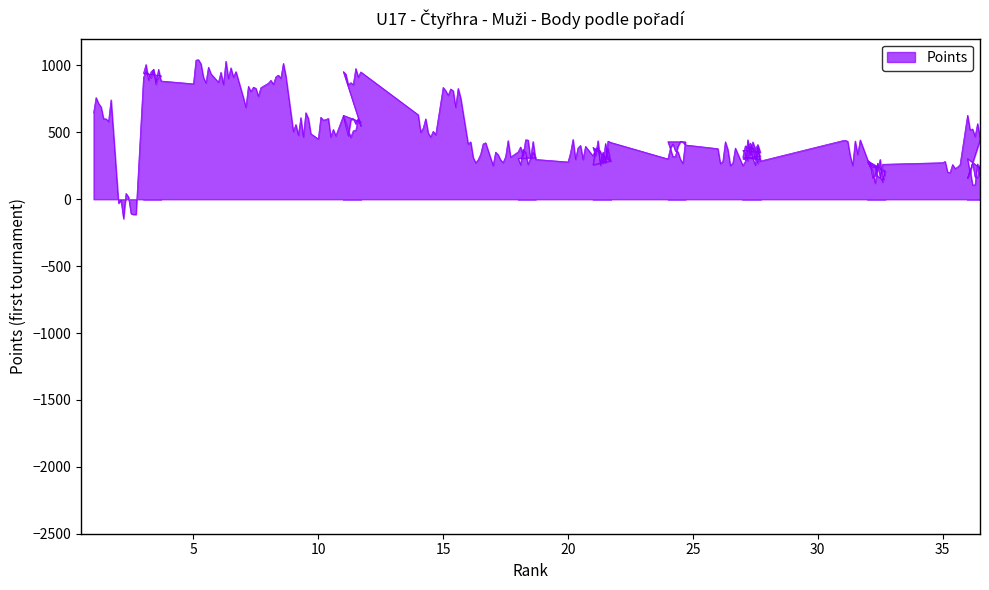

What is the maximum value shown in the chart?

1000